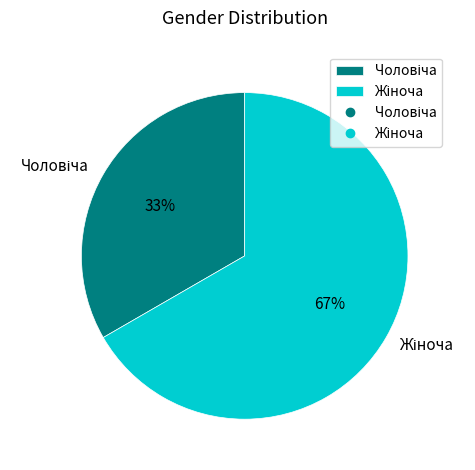

To the nearest percent, what is the average slice percentage?

50%